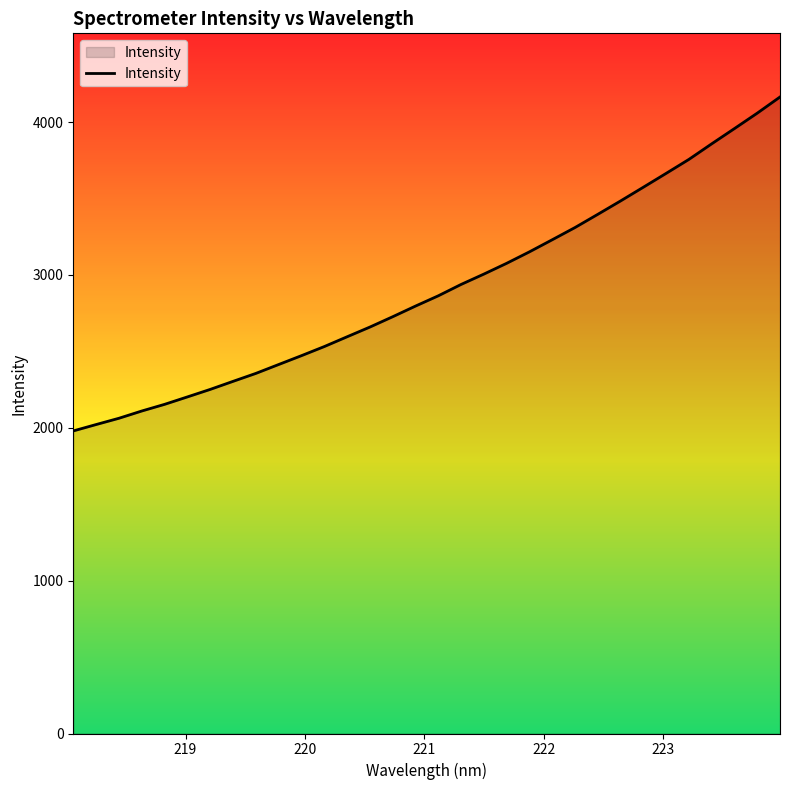

What is the sum of all values?

93129.6